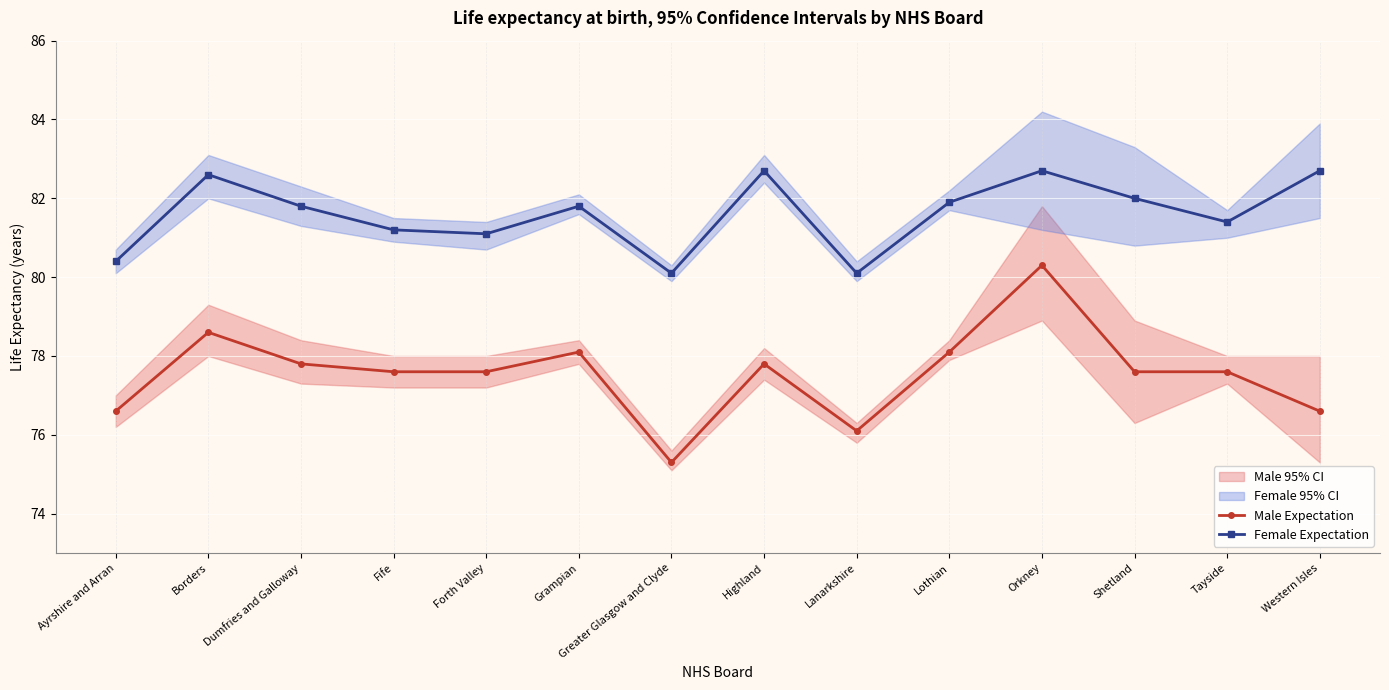

Where is Female Expectation nearest to the value 81?

Forth Valley